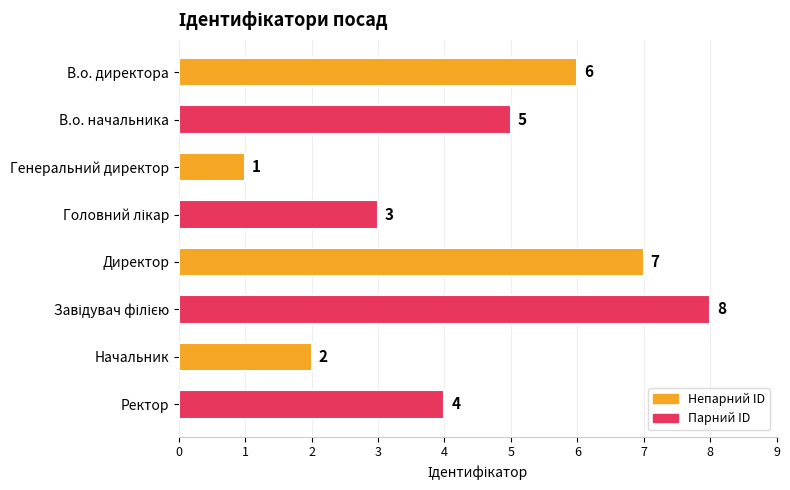

Count the values in the range 3 to 7.

5